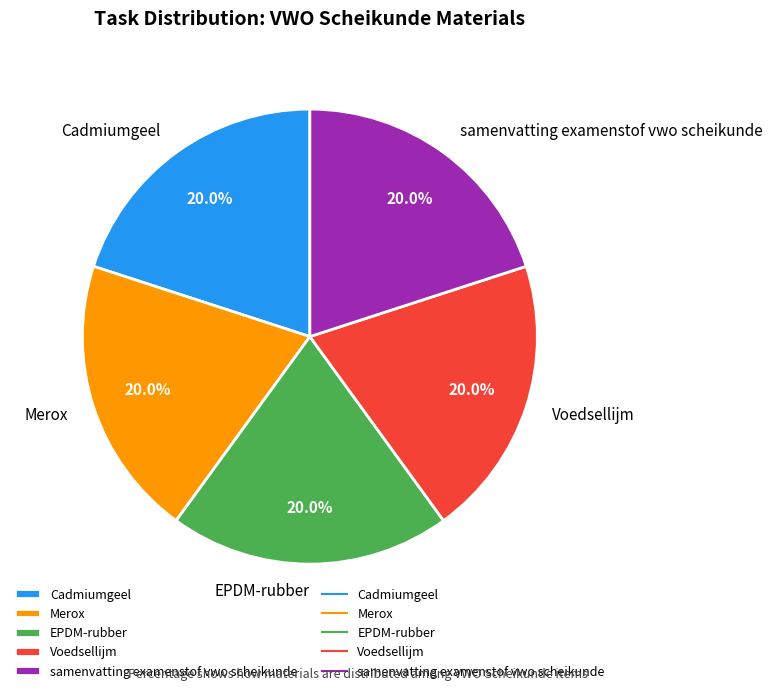

Is there any slice that represents more than half of the pie?

No